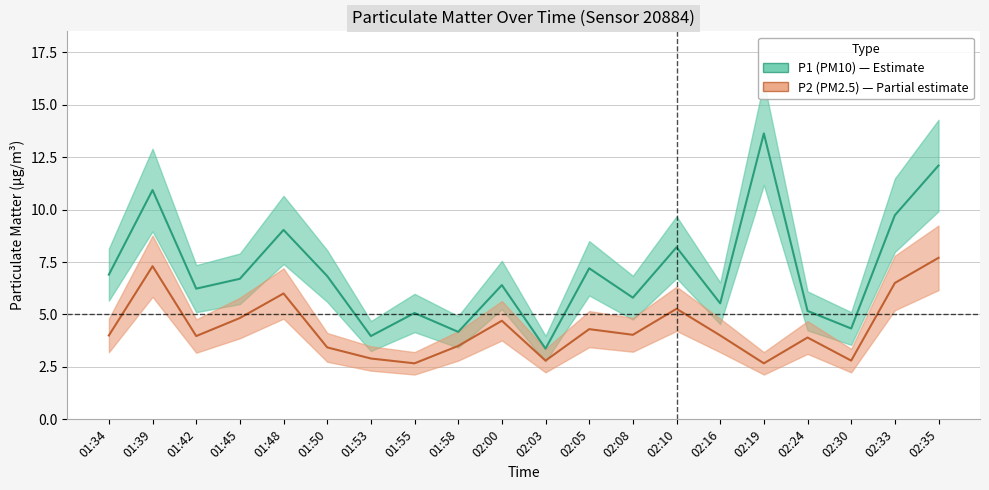

Reading left to right, what are all the values shown in this chart?

P1: 01:34=6.9	01:39=10.9	01:42=6.2	01:45=6.7	01:48=9.0	01:50=6.8	01:53=4.0	01:55=5.1	01:58=4.2	02:00=6.4	02:03=3.4	02:05=7.2	02:08=5.8	02:10=8.2	02:16=5.5	02:19=13.6	02:24=5.2	02:30=4.3	02:33=9.7	02:35=12.1
P2: 01:34=4.0	01:39=7.3	01:42=4.0	01:45=4.8	01:48=6.0	01:50=3.4	01:53=2.9	01:55=2.7	01:58=3.5	02:00=4.7	02:03=2.8	02:05=4.3	02:08=4.0	02:10=5.3	02:16=4.0	02:19=2.7	02:24=3.9	02:30=2.8	02:33=6.5	02:35=7.7